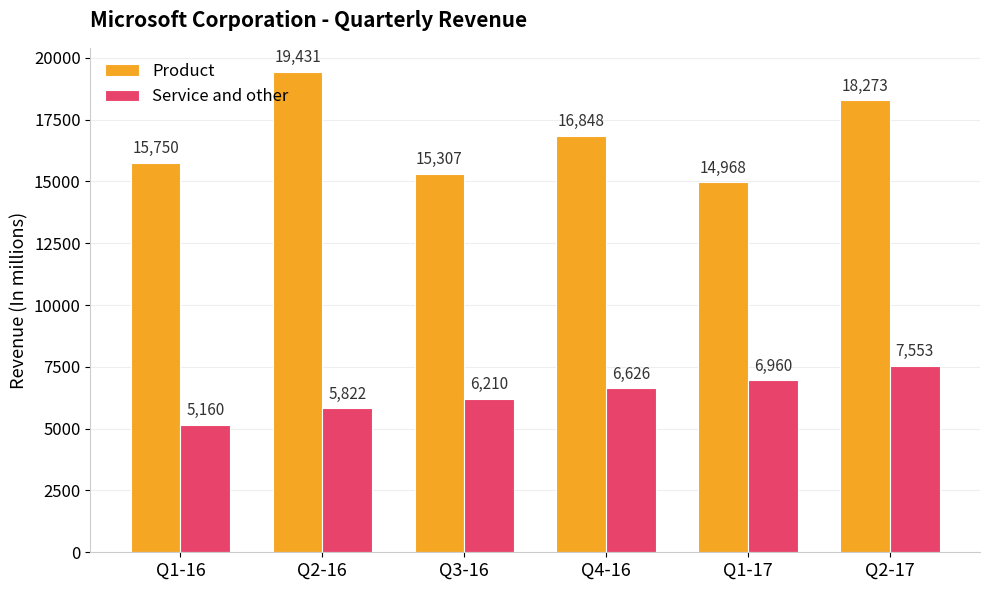

The value of Product at Q1-17 is 14968. True or false?

True